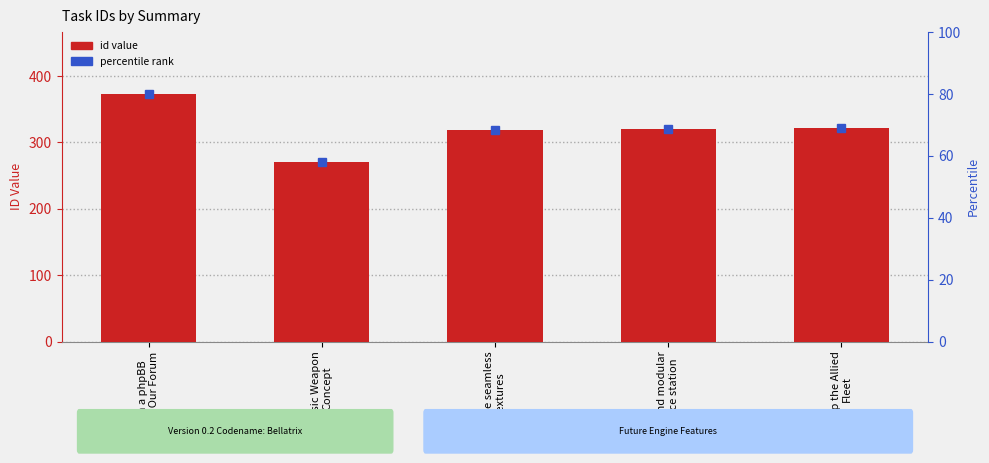

Are the bars grouped side by side (vs. stacked)?

No